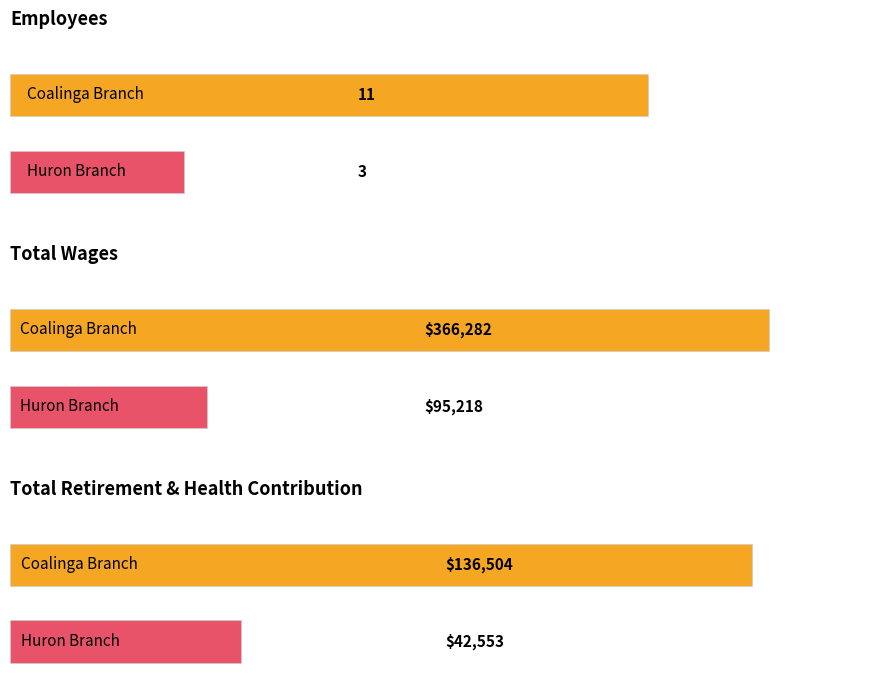

The value of Total Retirement & Health Contribution at Governing Board is 66699. True or false?

False